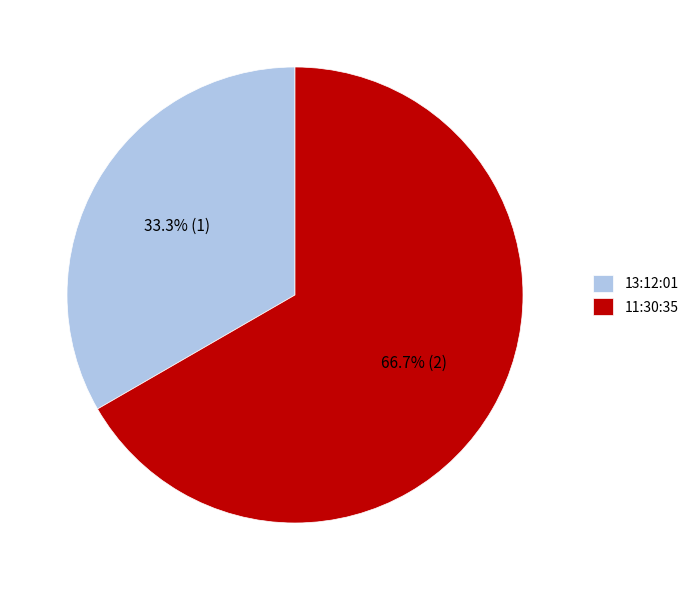

Which category has the biggest portion of the pie?

11:30:35